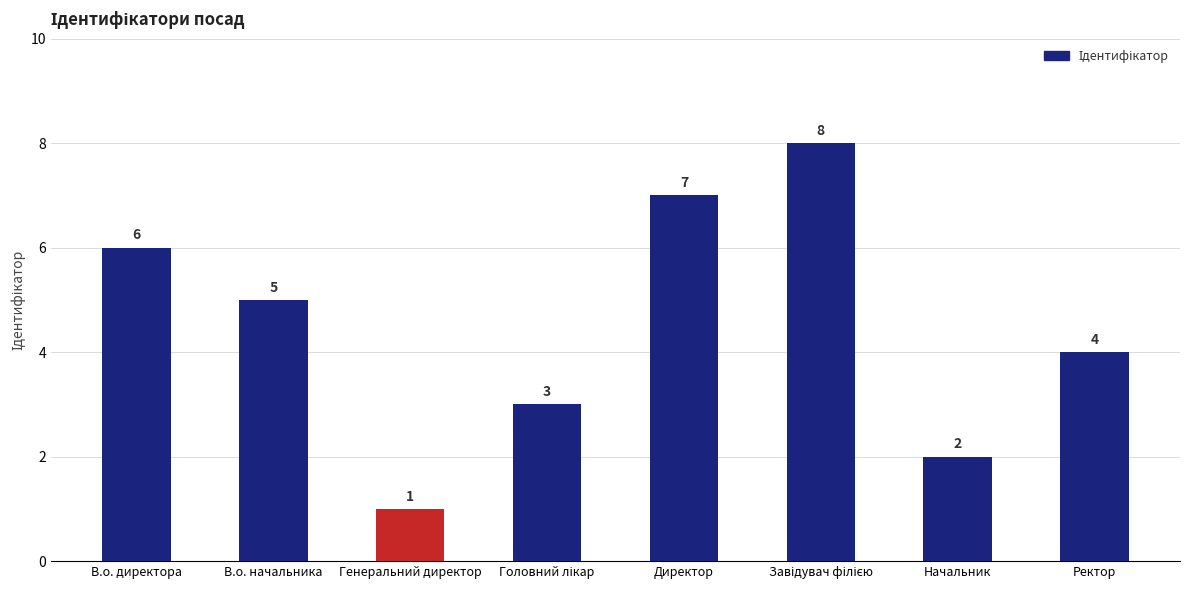

What is the value of the 7th bar from the left?

2